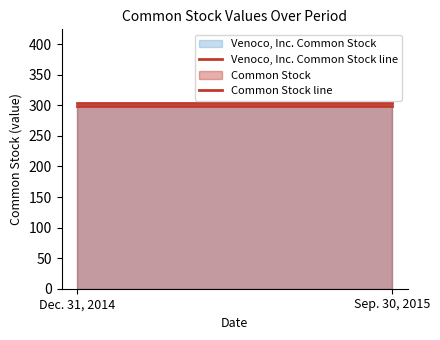

List the series in order of their peak value, highest first.

Common Stock, Venoco, Inc. Common Stock